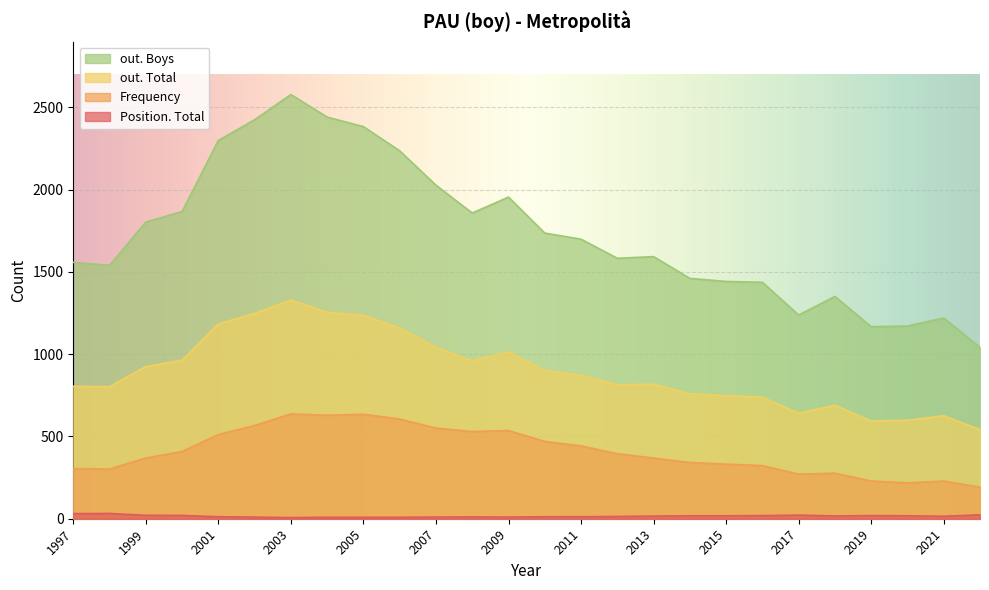

At which category does the chart reach its peak across all series?

2003